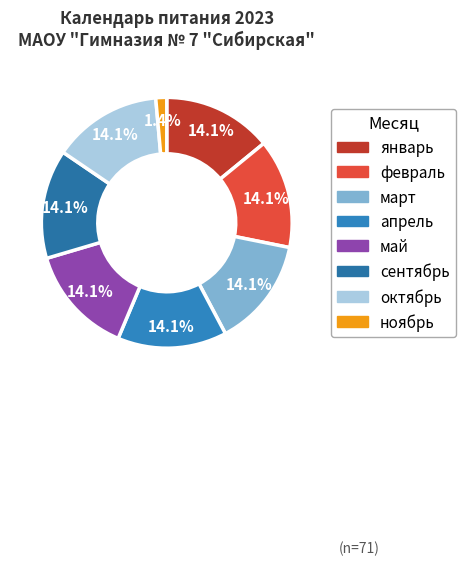

Is there any slice that represents more than half of the pie?

No